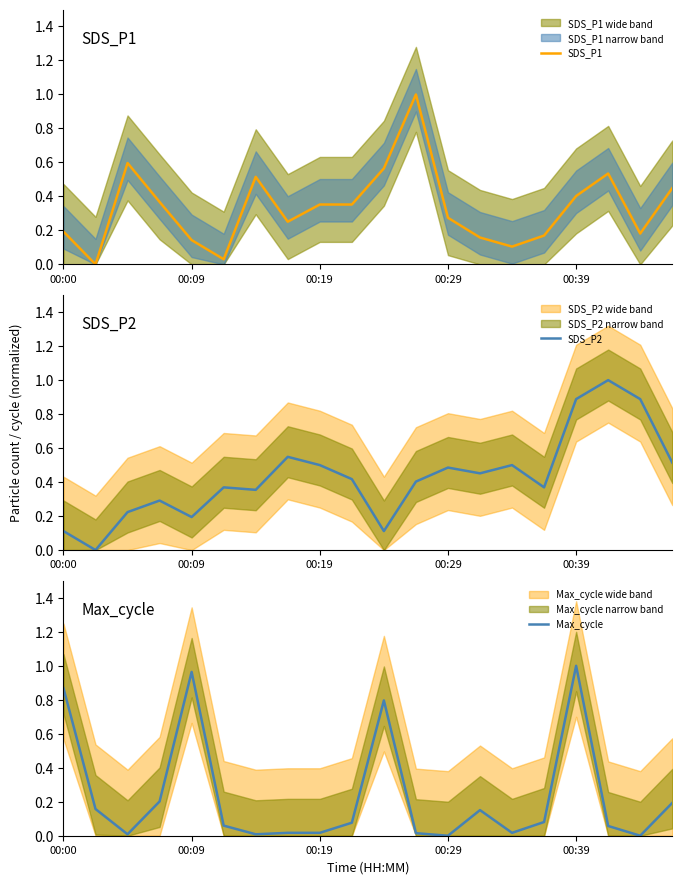

What is the maximum value for SDS_P2?

1.0